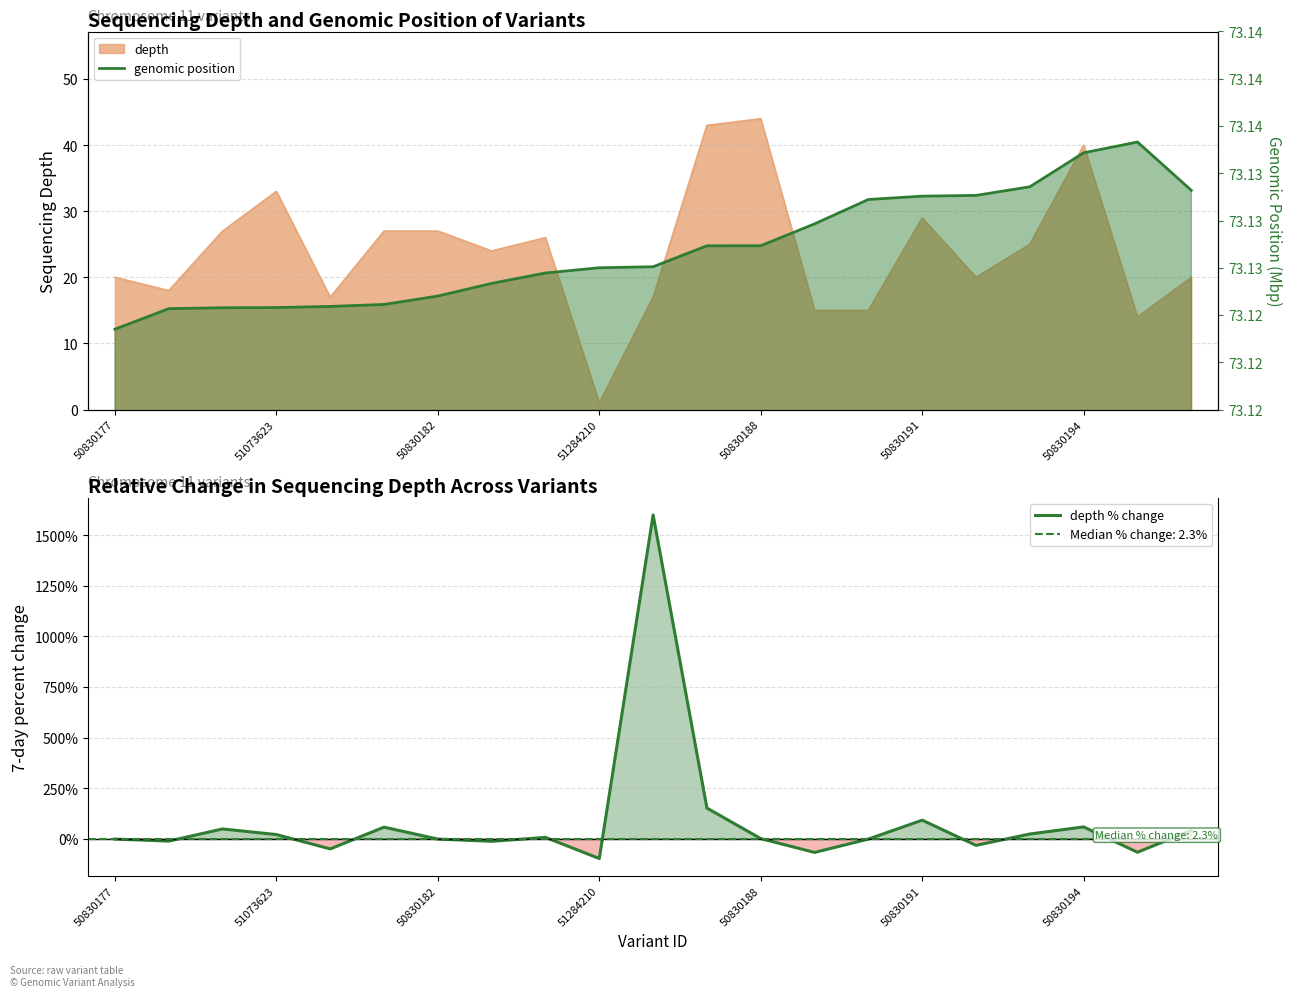

What is the highest value of the depth % change series?

1600.0